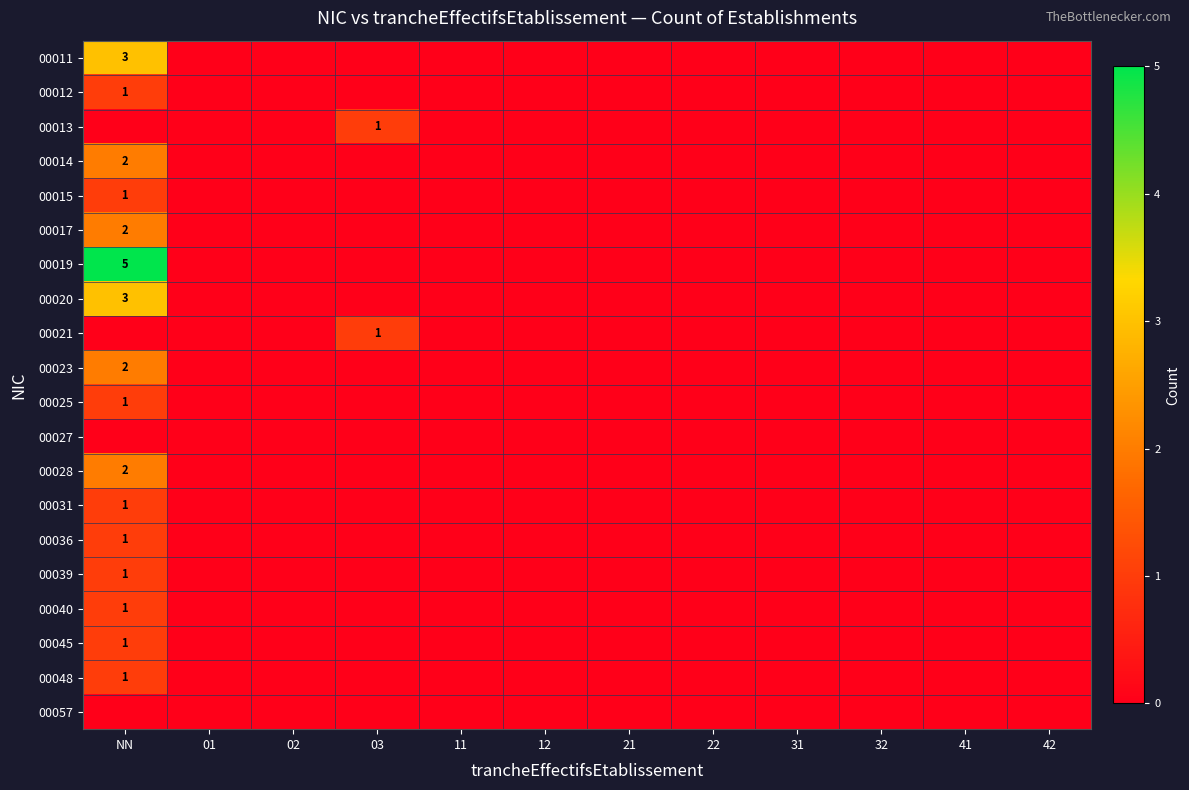

Is it true that 00027 equals 0 at 22?

True